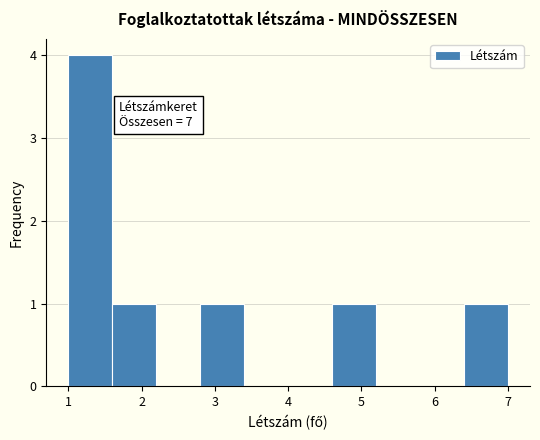

Which range on the x-axis has the tallest bar?

1.0 to 1.6